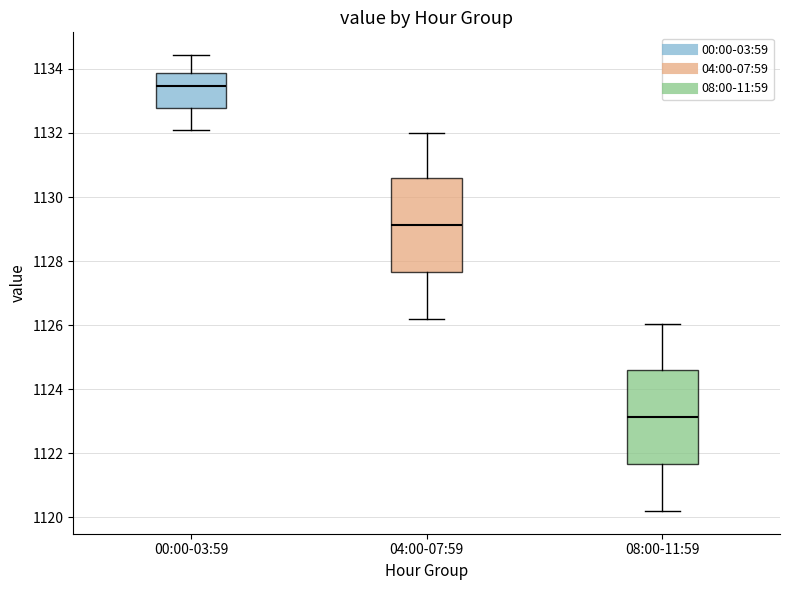

Where does the lower whisker of the box for 00:00-03:59 end on the y-axis? The values are not printed on the chart, so give them approximately, as read against the axis.

1132.0